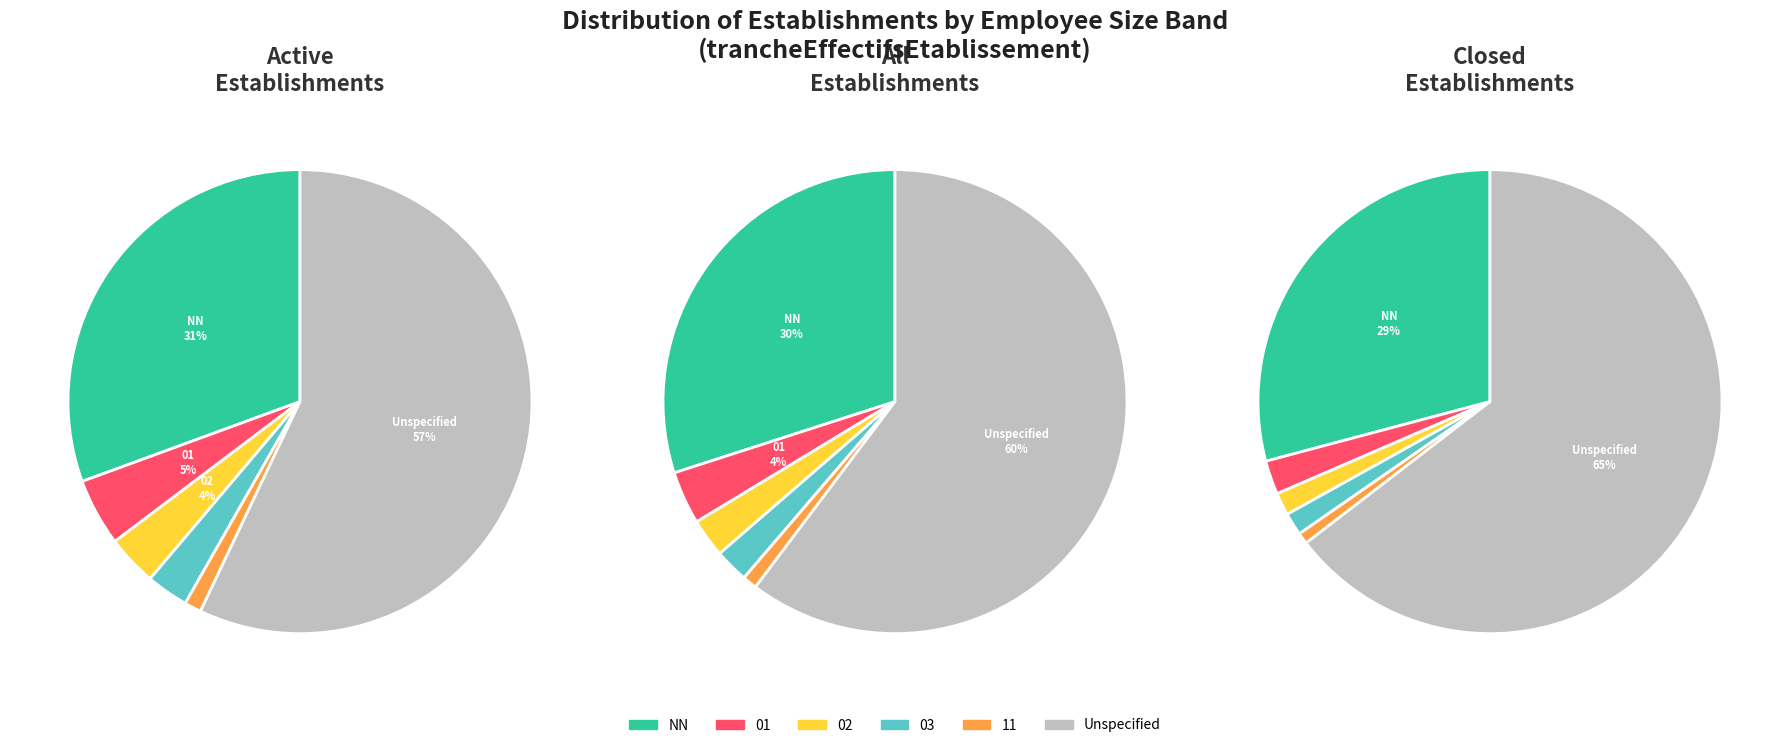

How many segments does this pie chart have?

6